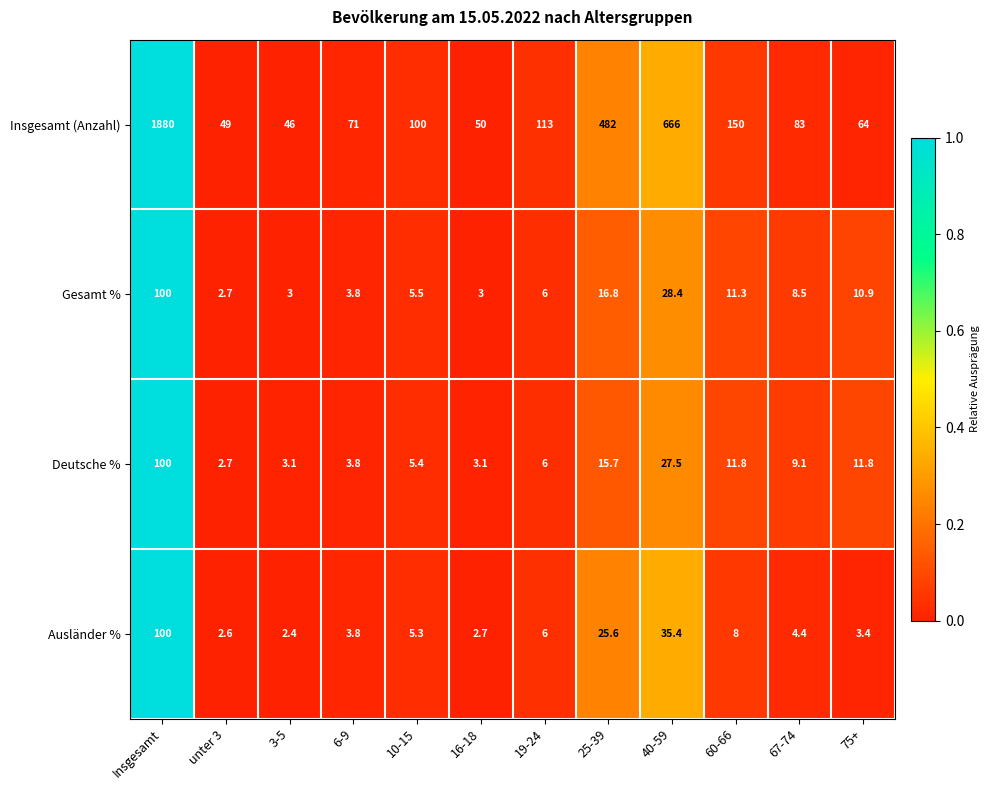

At which label does Gesamt % first exceed 8?

Insgesamt